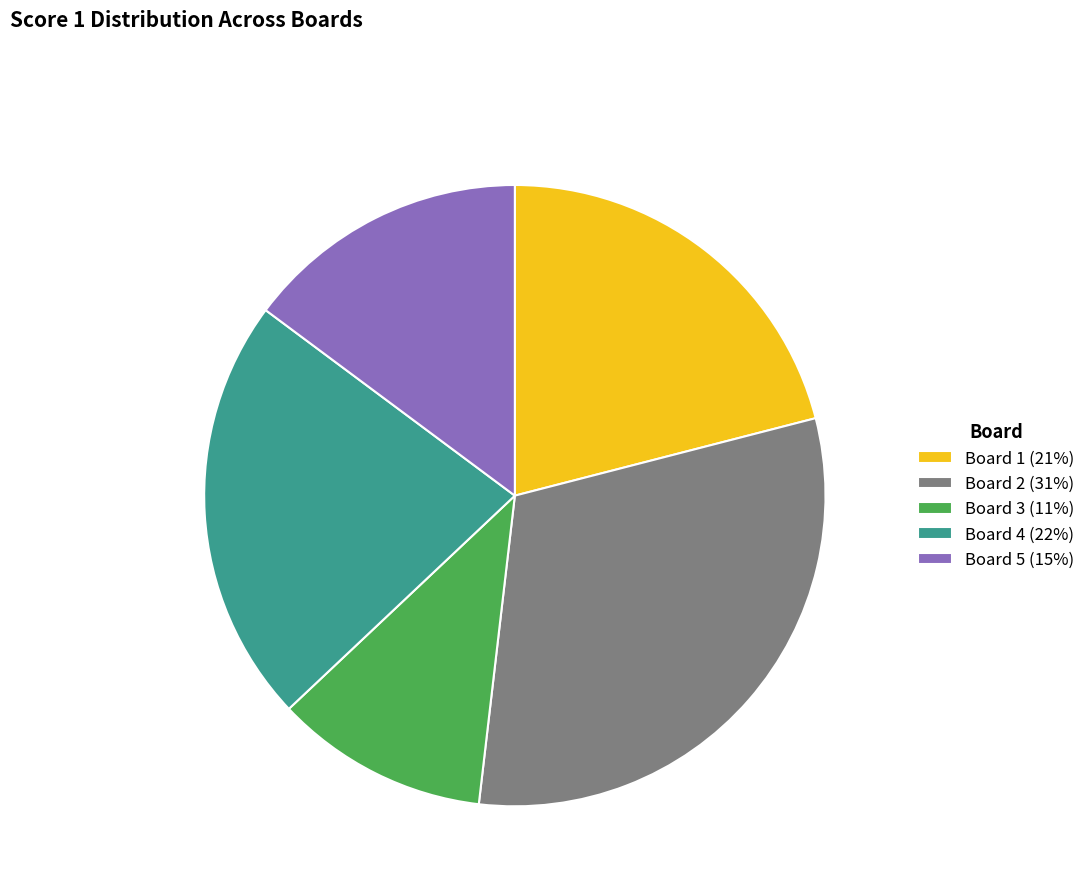

Which has a higher value, Board 4 (22%) or Board 1 (21%)?

Board 4 (22%)